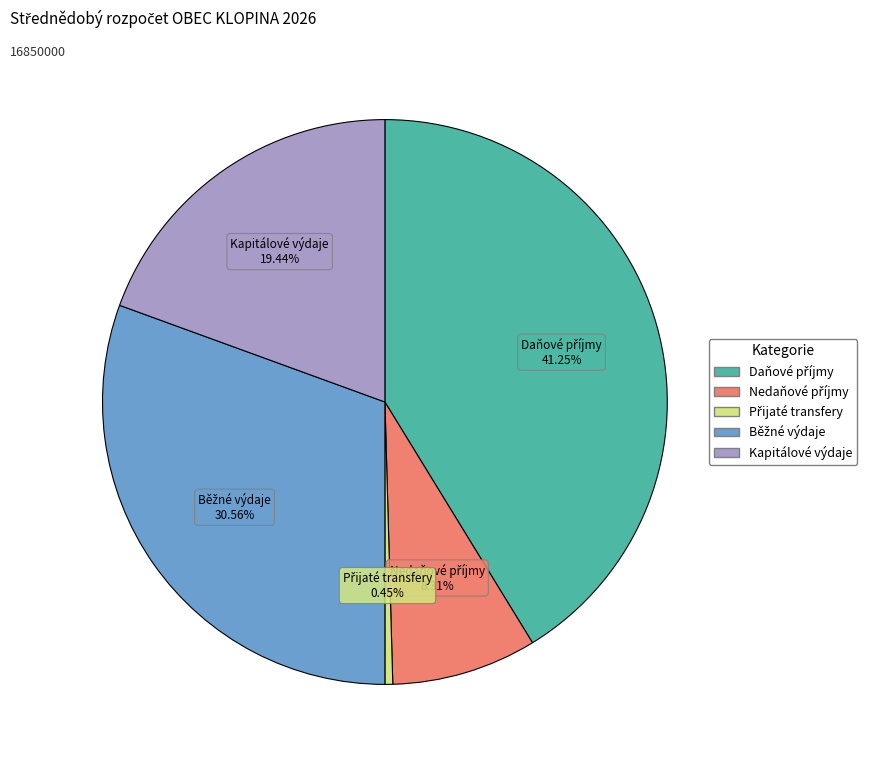

Does any single category account for the majority?

No